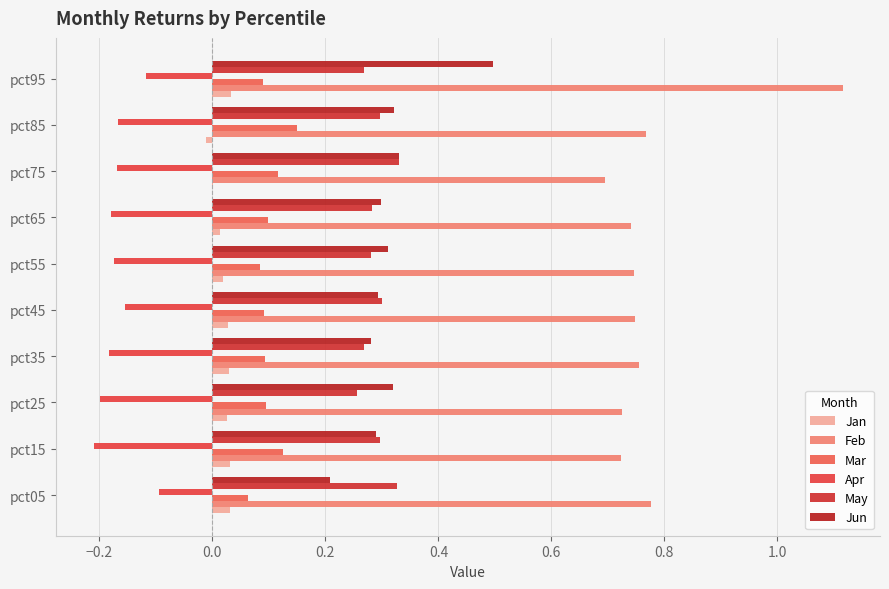

List the series in order of their peak value, highest first.

Feb, Jun, May, Mar, Jan, Apr